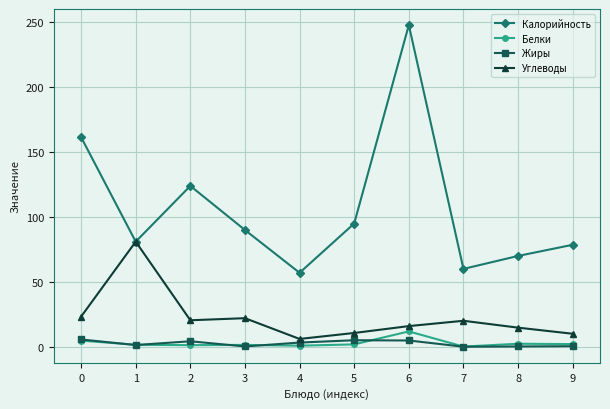

How many categories are shown in the chart?

10